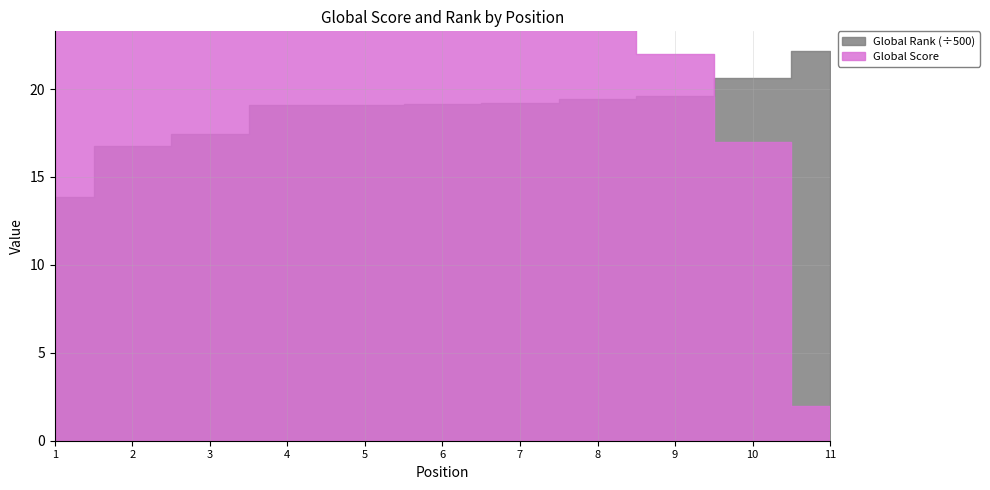

Where is Global Score nearest to the value 25?

4